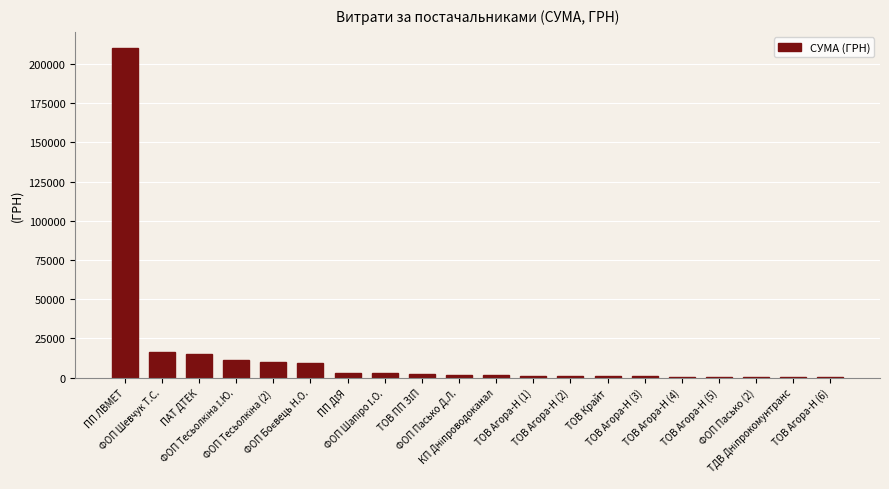

What is the sum of all values?

289458.6